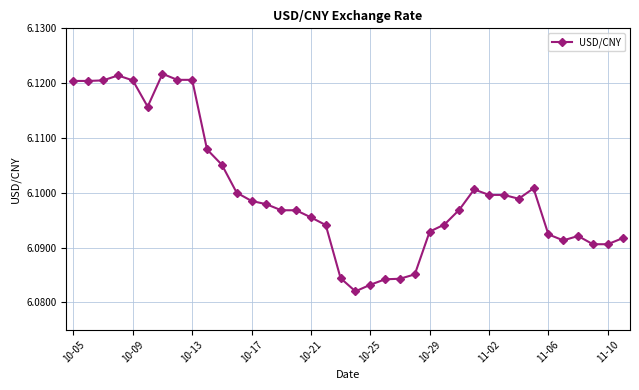

What is the sum of all values?

231.8